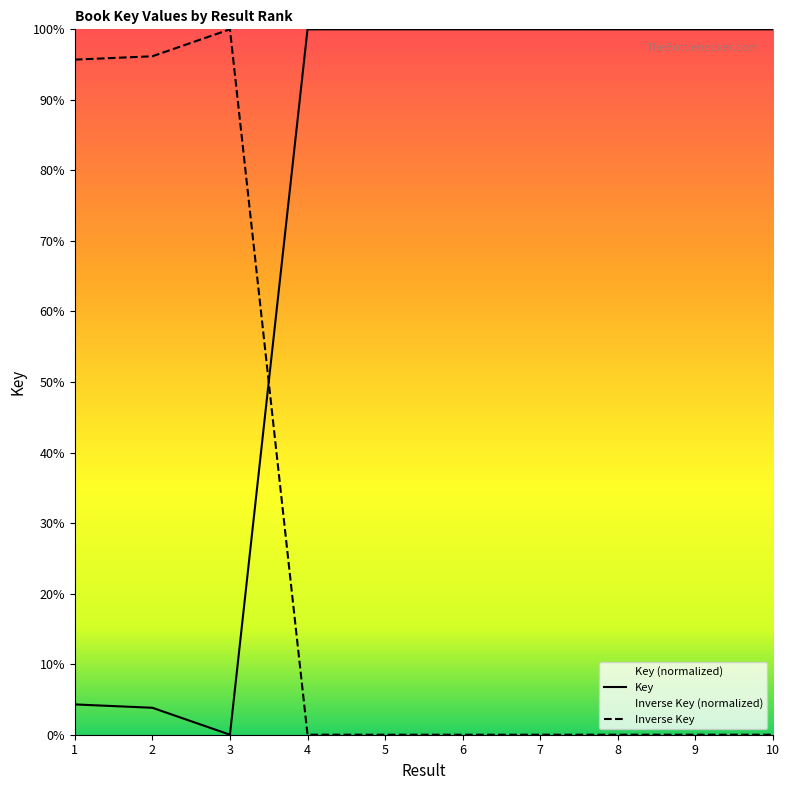

Does the chart display data point markers on the line(s)?

No